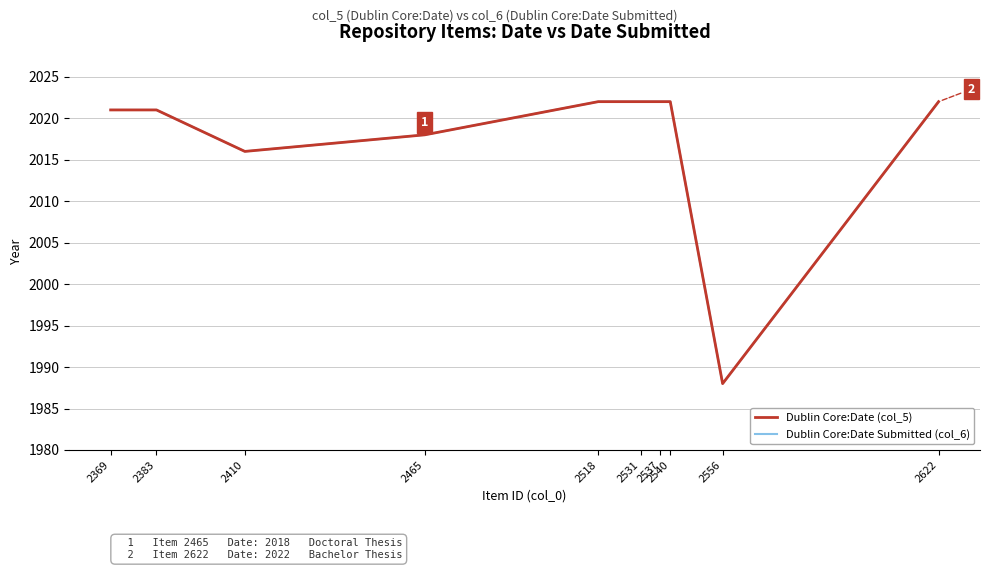

List the labels in order of Dublin Core:Date (col_5) value, smallest first.

2556, 2410, 2465, 2369, 2383, 2518, 2531, 2537, 2540, 2622